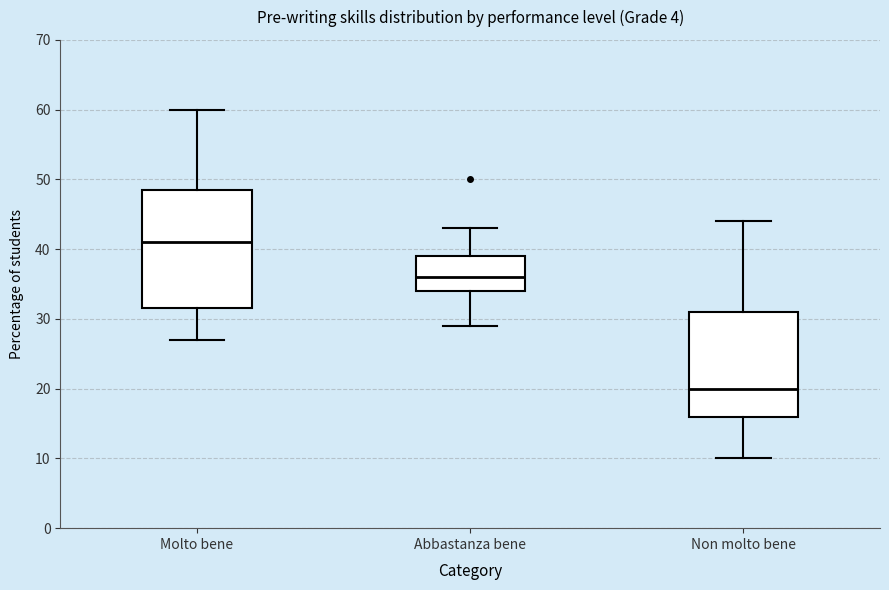

Reading left to right, read every box against the y-axis: the position of its median line, the range the box covers, and the ends of its whiskers. The values are not printed on the chart, so give them approximately, as read against the axis.

Molto bene: median 41, box 32 to 49, whiskers 27 to 60
Abbastanza bene: median 36, box 34 to 39, whiskers 29 to 43
Non molto bene: median 20, box 16 to 31, whiskers 10 to 44